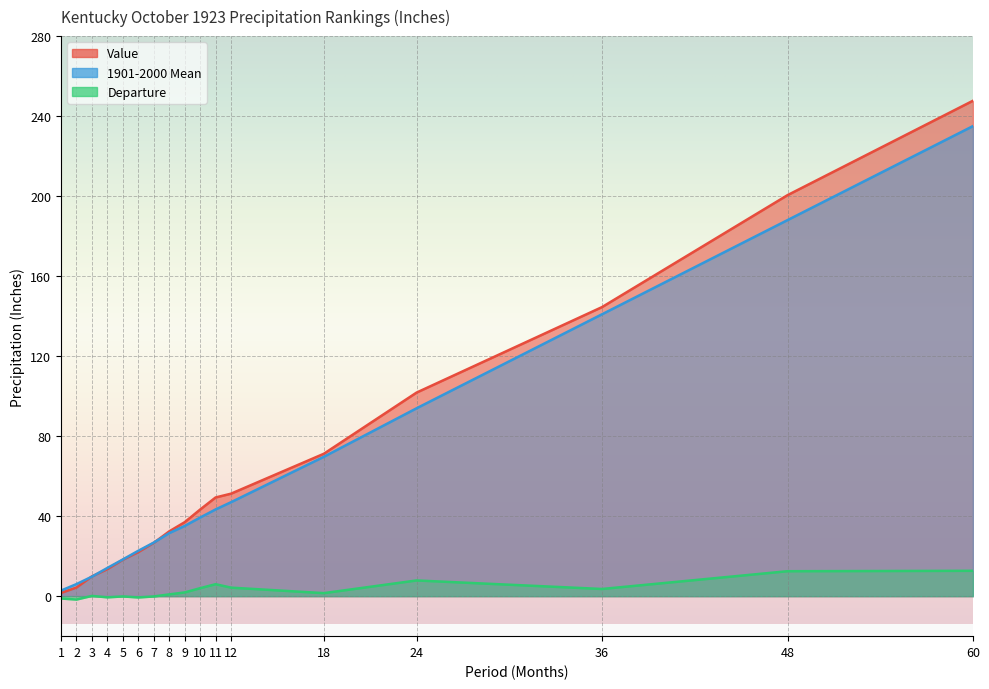

What is the minimum value shown in the chart?

-1.7